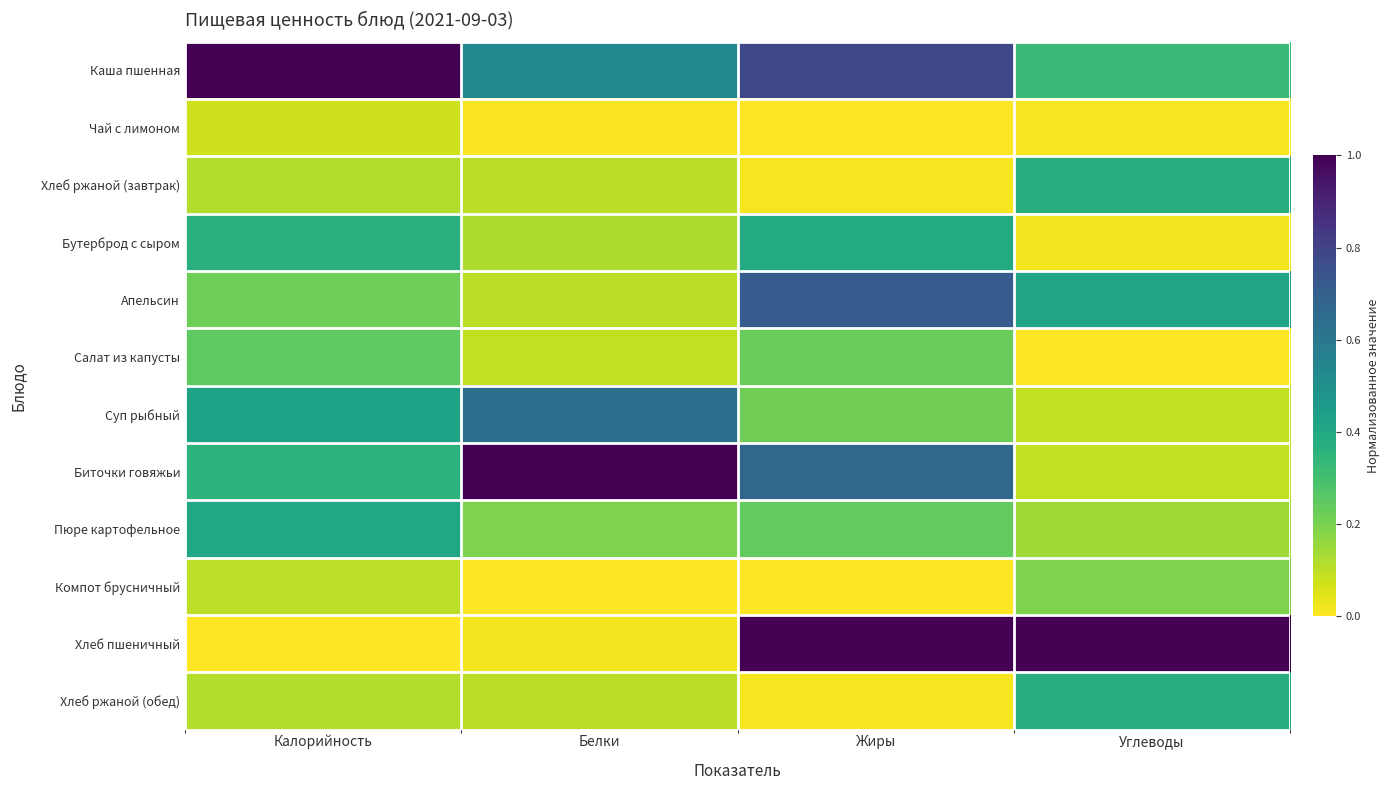

What is the difference between the highest and lowest values at Жиры?

1.0